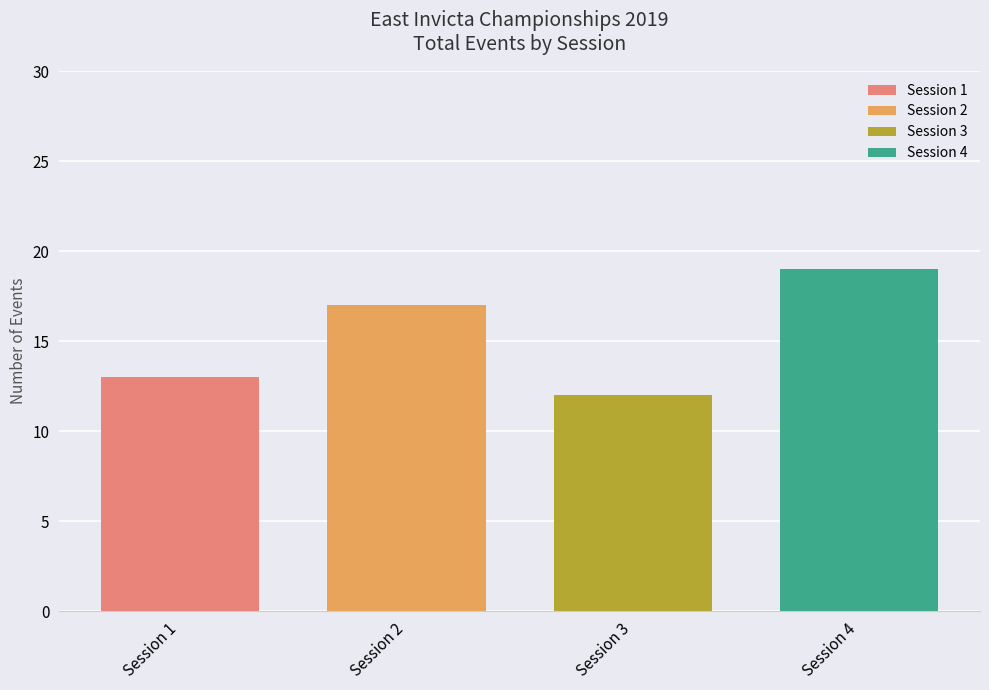

What is the smallest value displayed?

12